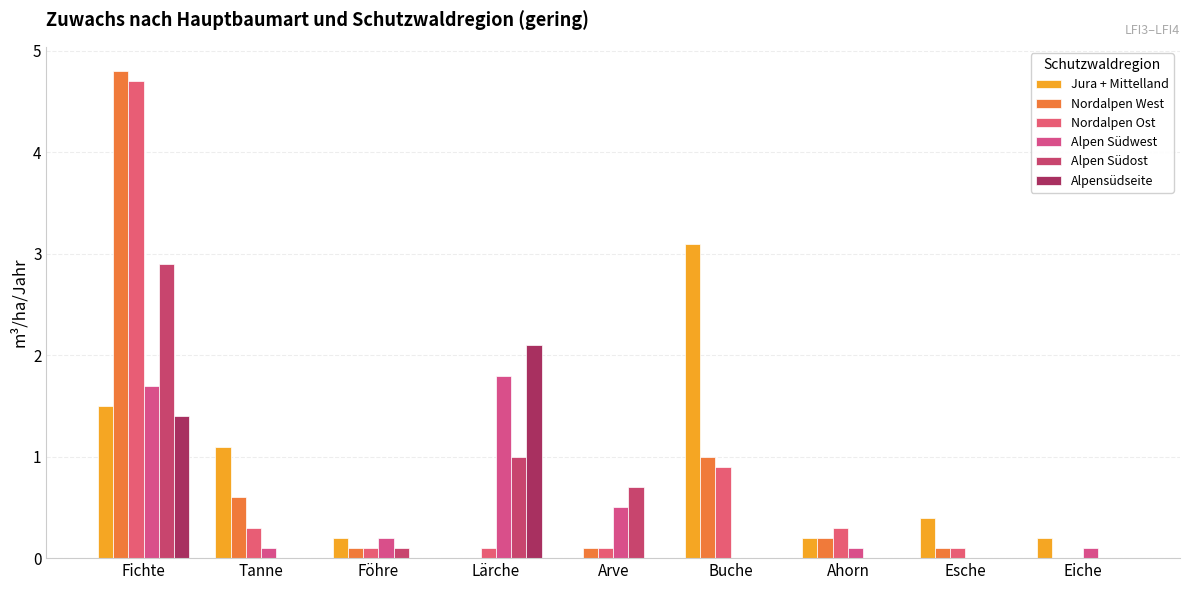

What is the value of the Nordalpen Ost bar at the 1st from the left?

4.7